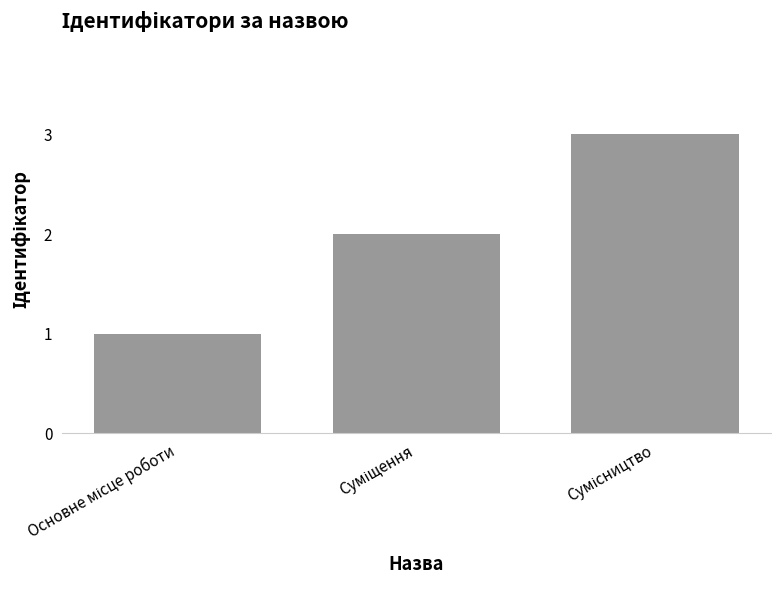

What is the greatest value displayed?

3